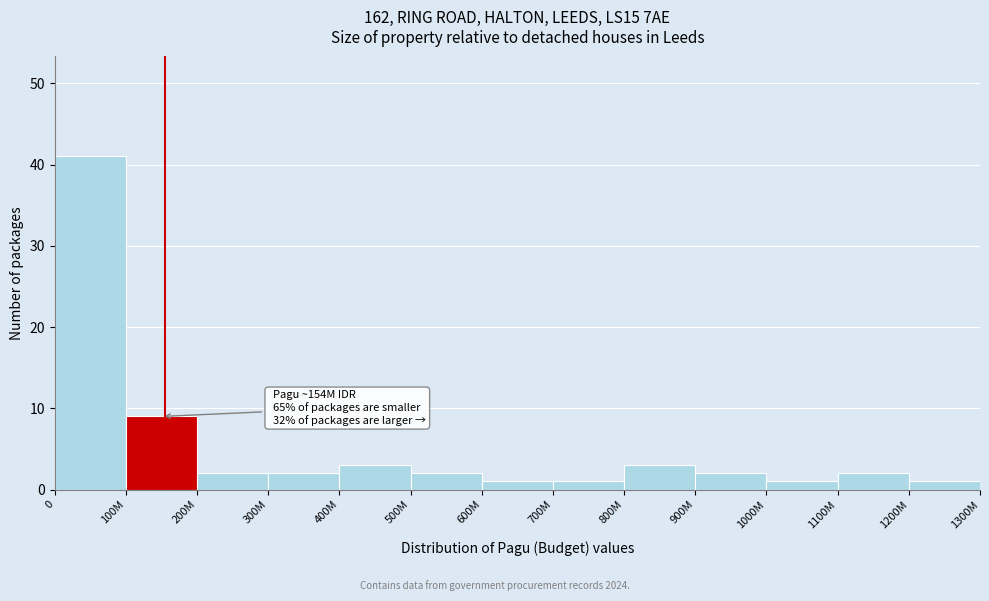

Reading left to right, transcribe all the data shown in this chart.

41	9	2	2	3	2	1	1	3	2	1	2	1